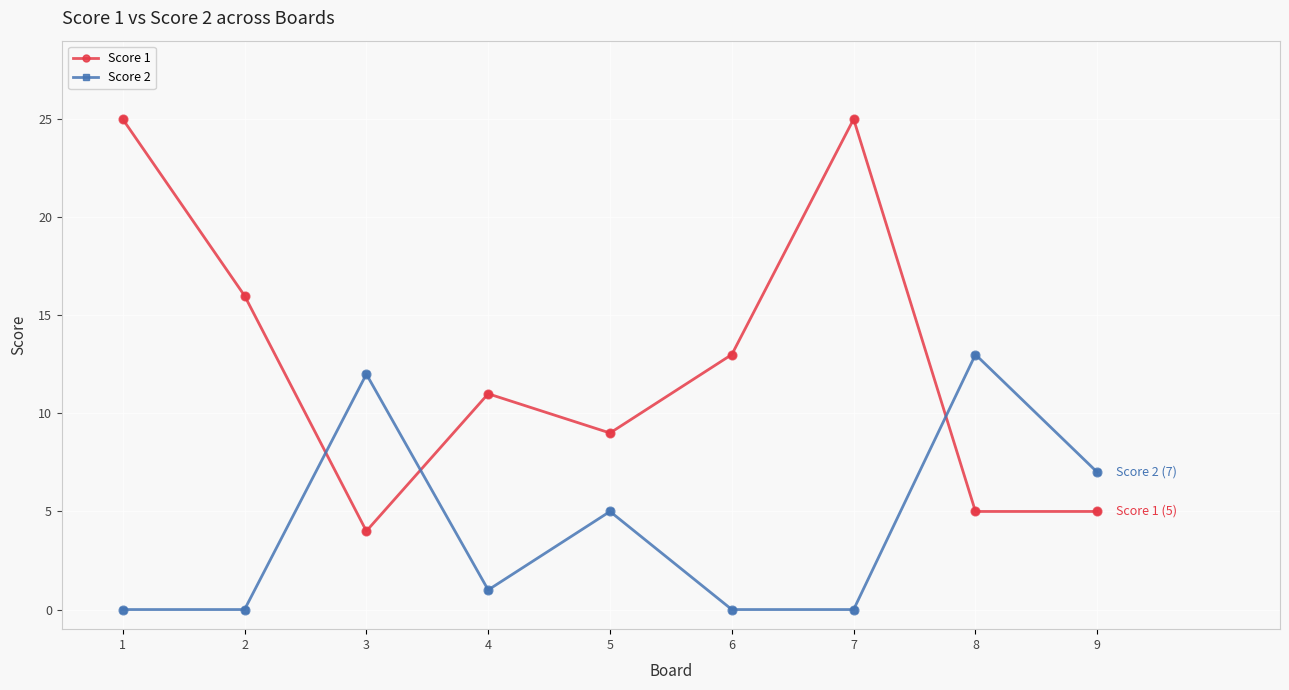

At how many categories does at least one series exceed 1?

9